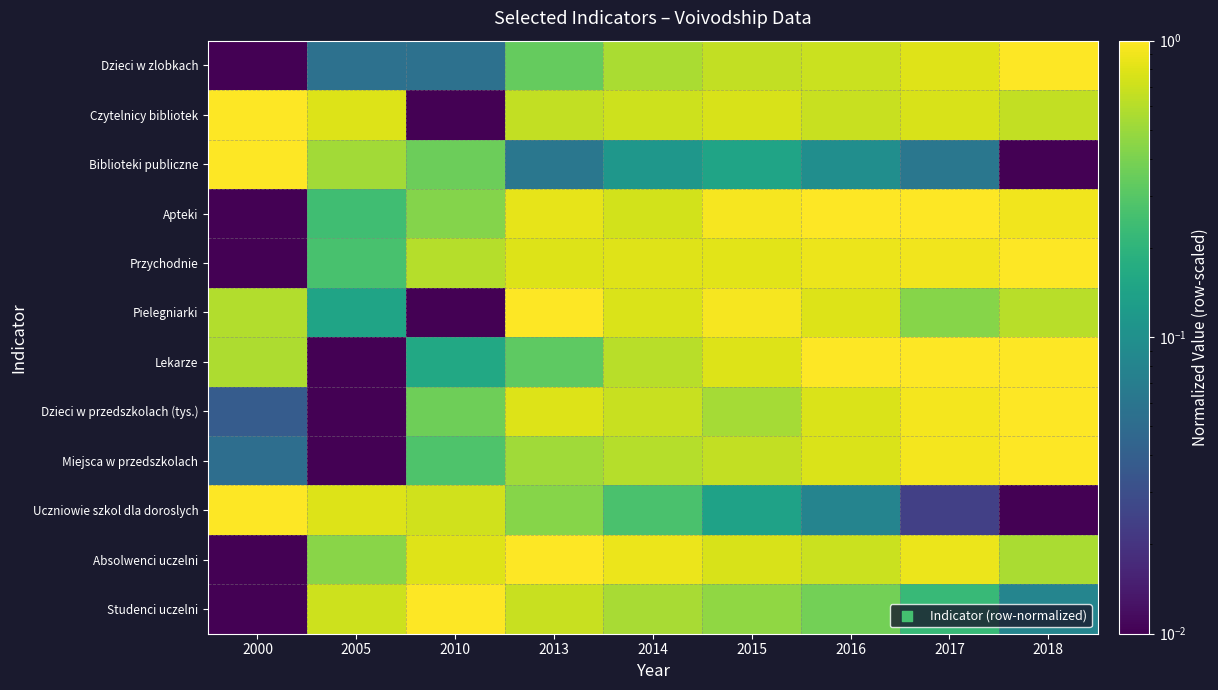

Which category has the lowest value across all series?

2000